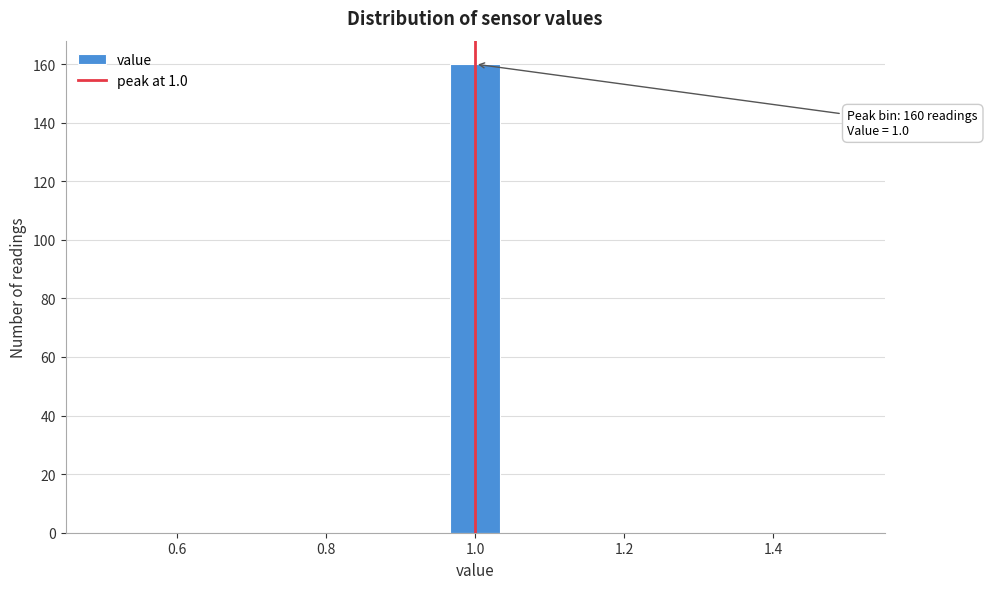

Around what value on the x-axis is the tallest bar? Give the approximate position of its centre, as read against the axis.

1.00